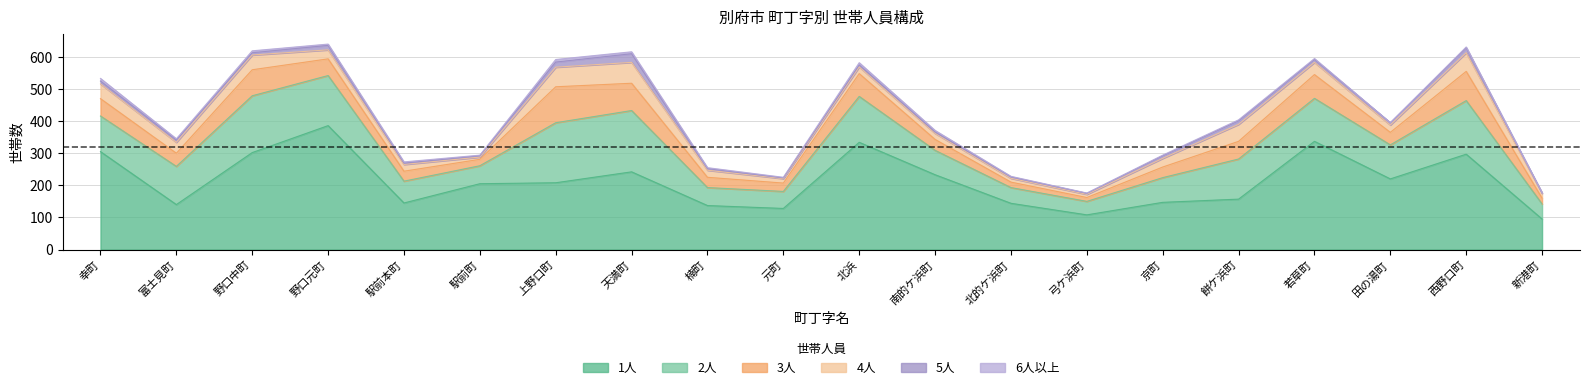

What is the difference between the maximum and minimum values in the 5人 series?

26